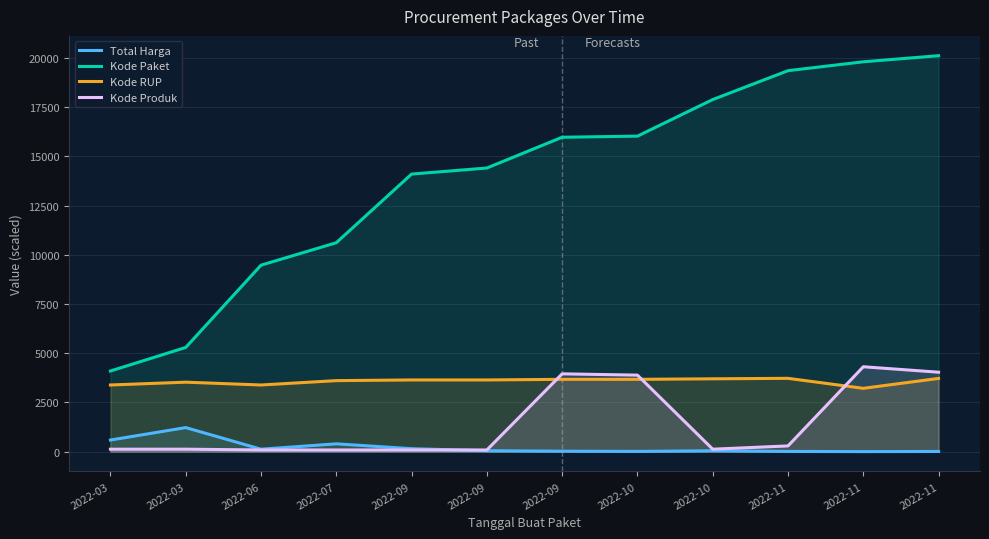

What is the spread (max minus min) of values at 2022-09?

14011.8